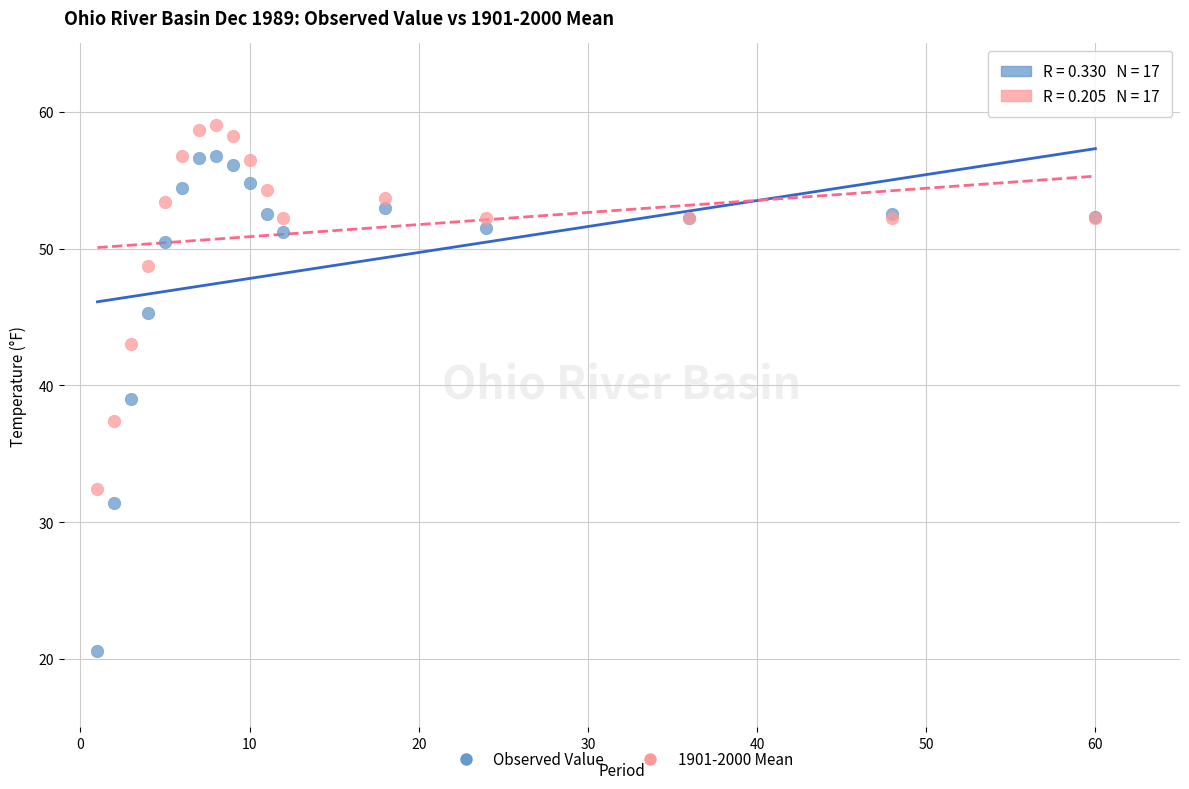

What are all the series names shown in the legend?

Observed Value, 1901-2000 Mean